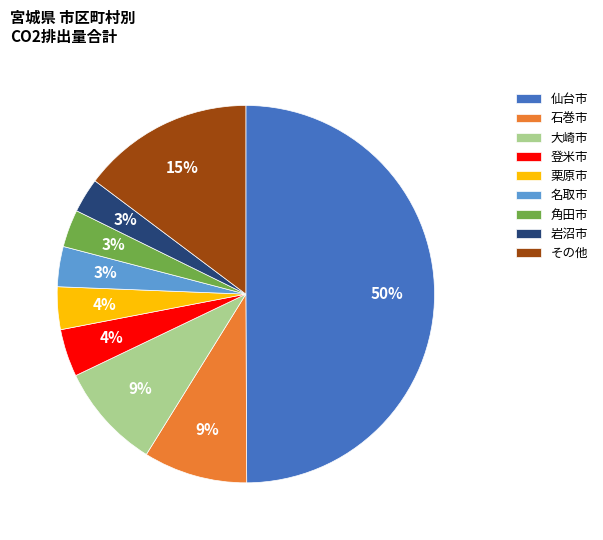

Which slice is the largest?

仙台市